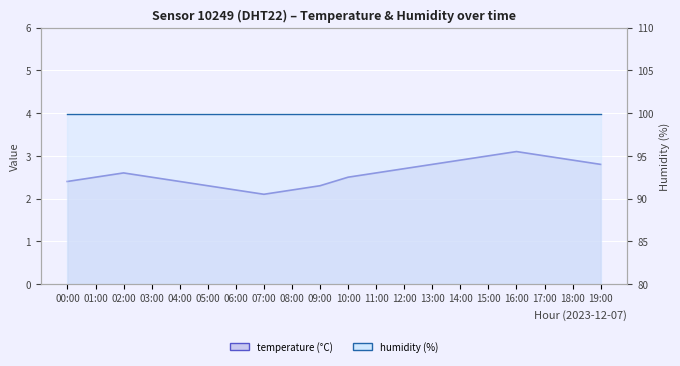

List the series in order of their overall mean, lowest first.

temperature line, humidity line